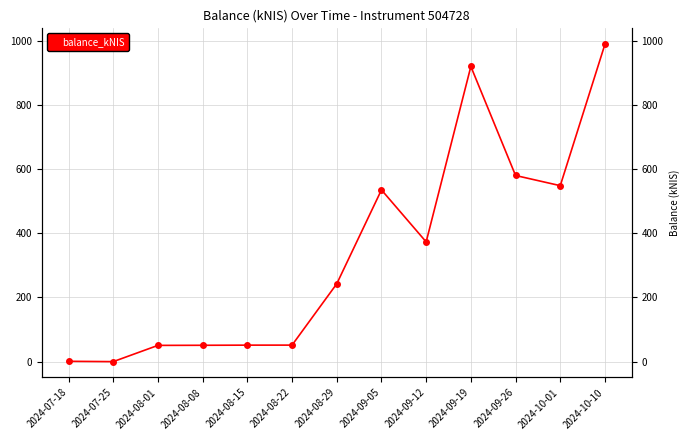

How many interior local peaks (higher than both neighbors) does the data have?

2